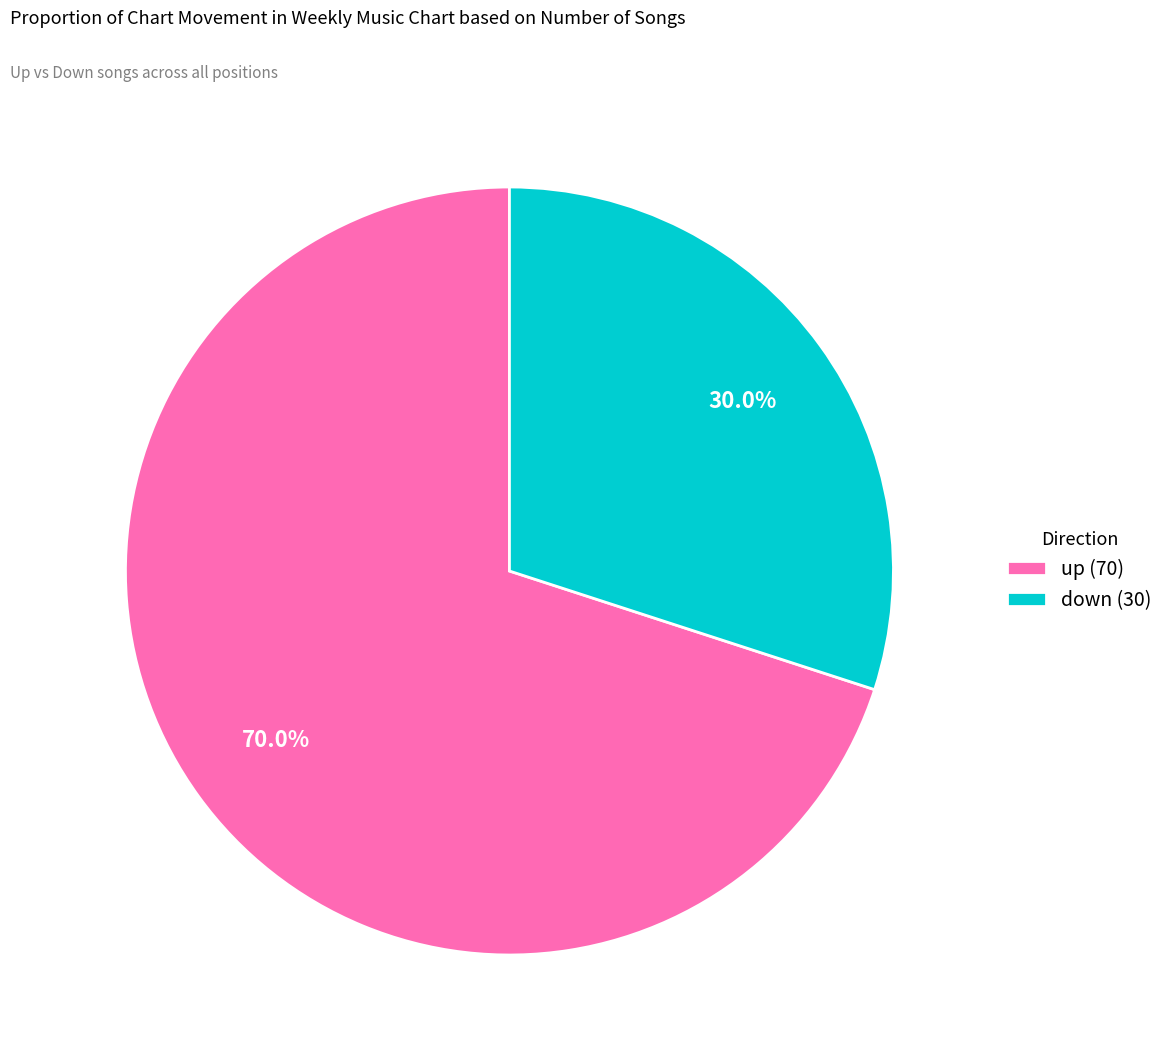

To the nearest percent, what percentage of the pie is down?

30%